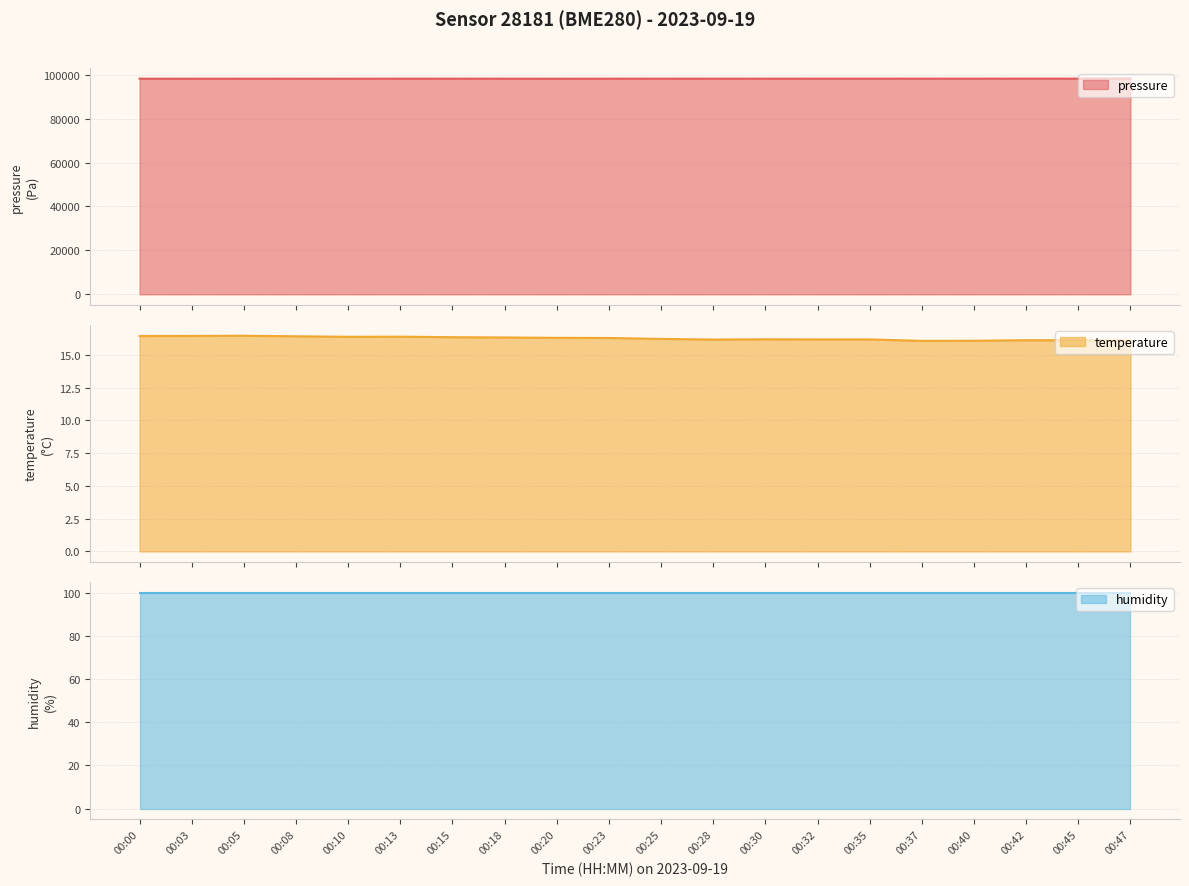

What is the sum of the temperature values at 00:35 and 00:28?

32.3